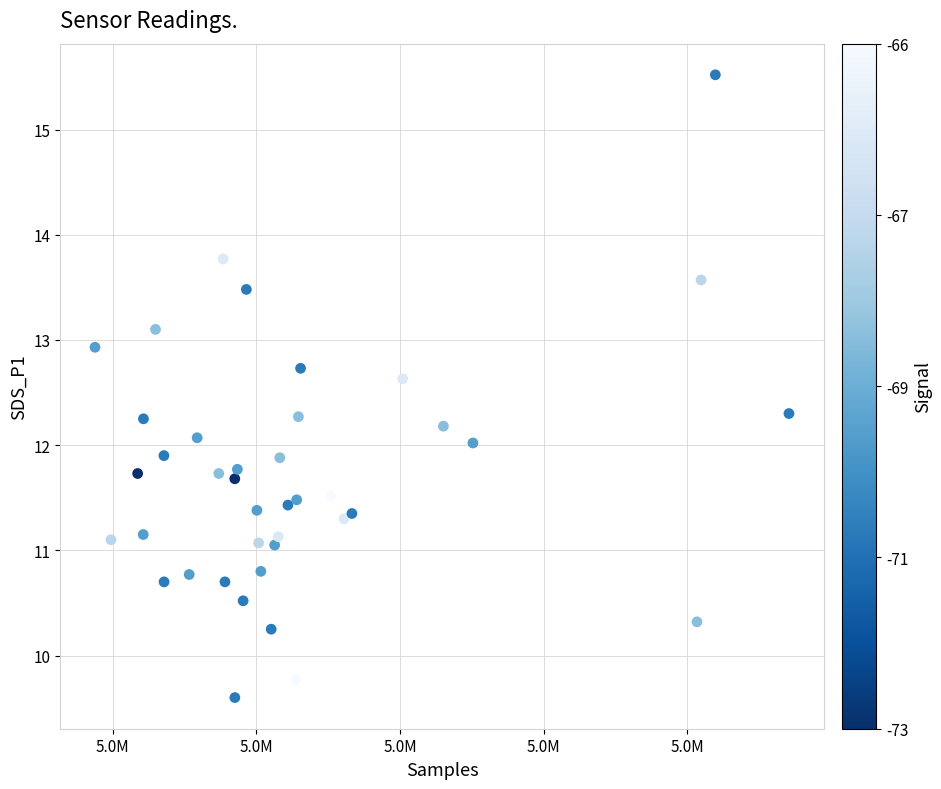

What is the range of X values (max minus min)?

9664.0